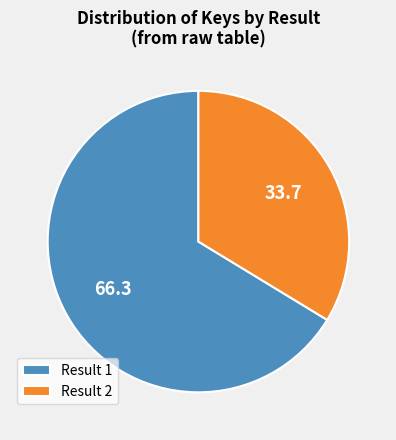

True or false: Result 1 accounts for 55% of the total.

False